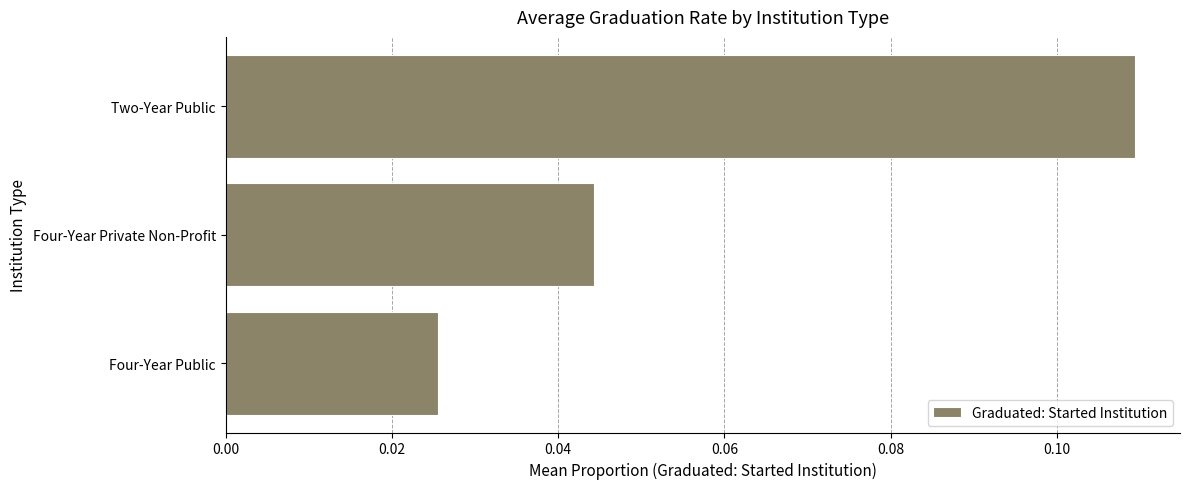

Which has a higher value, Two-Year Public or Four-Year Public?

Two-Year Public